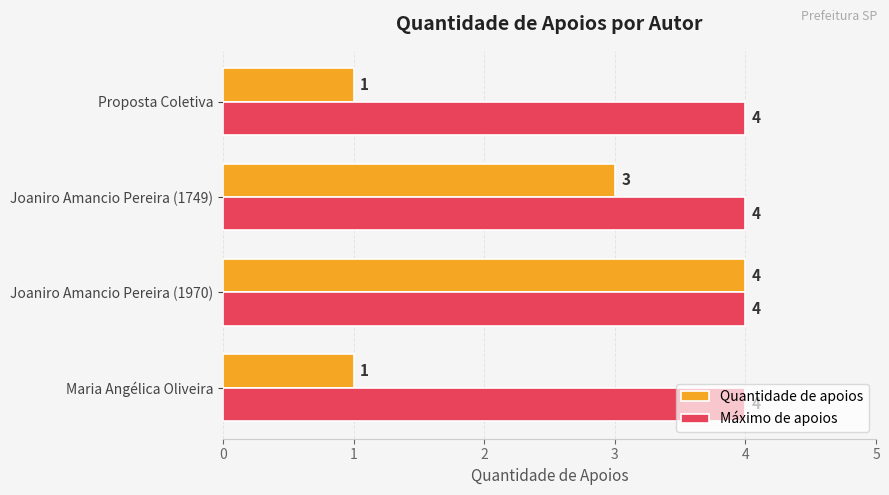

Rank the series at Proposta Coletiva from highest to lowest value.

Máximo de apoios, Quantidade de apoios